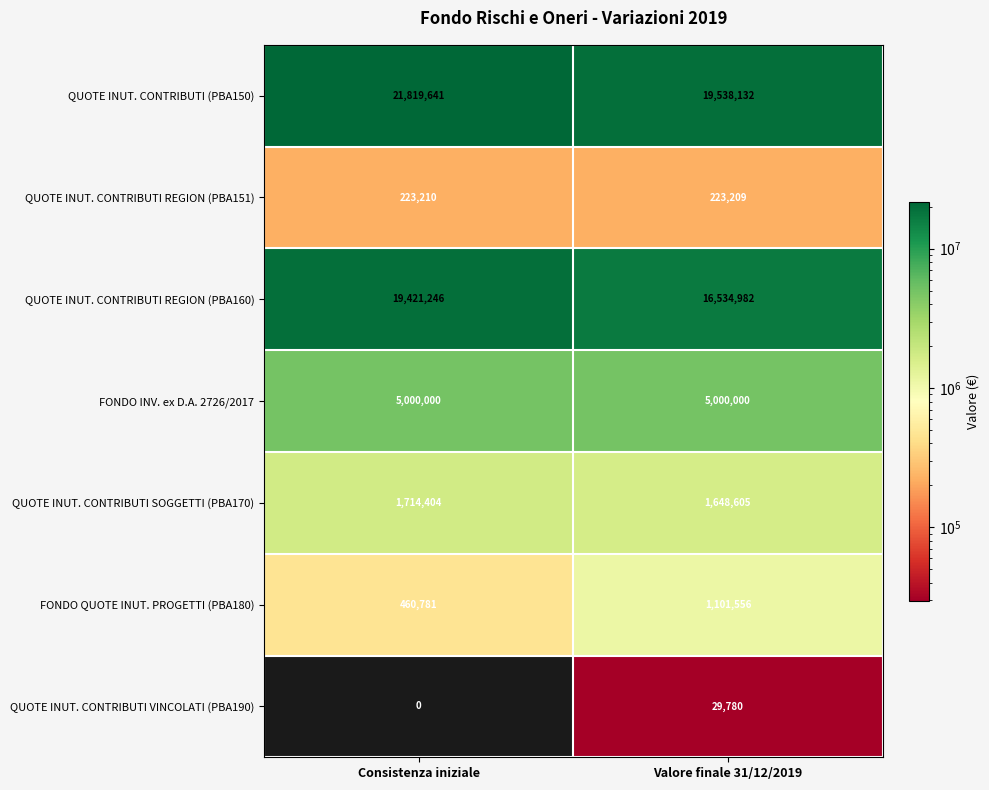

How many data points does each series have?

2